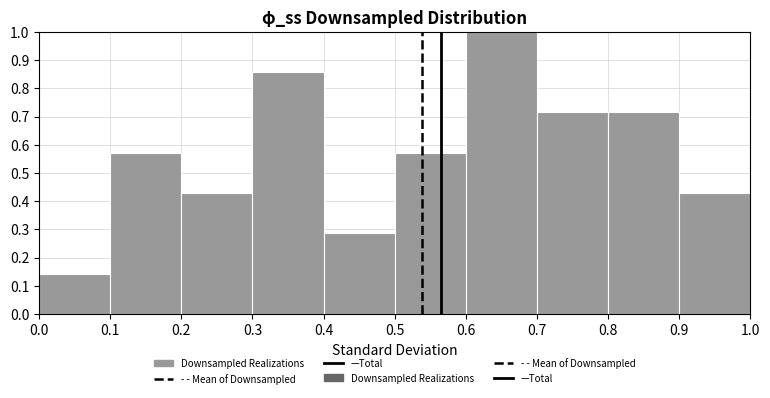

What is the height of the bar covering 0.8 to 0.9 on the x-axis? The values are not printed on the chart, so give them approximately, as read against the axis.

0.71